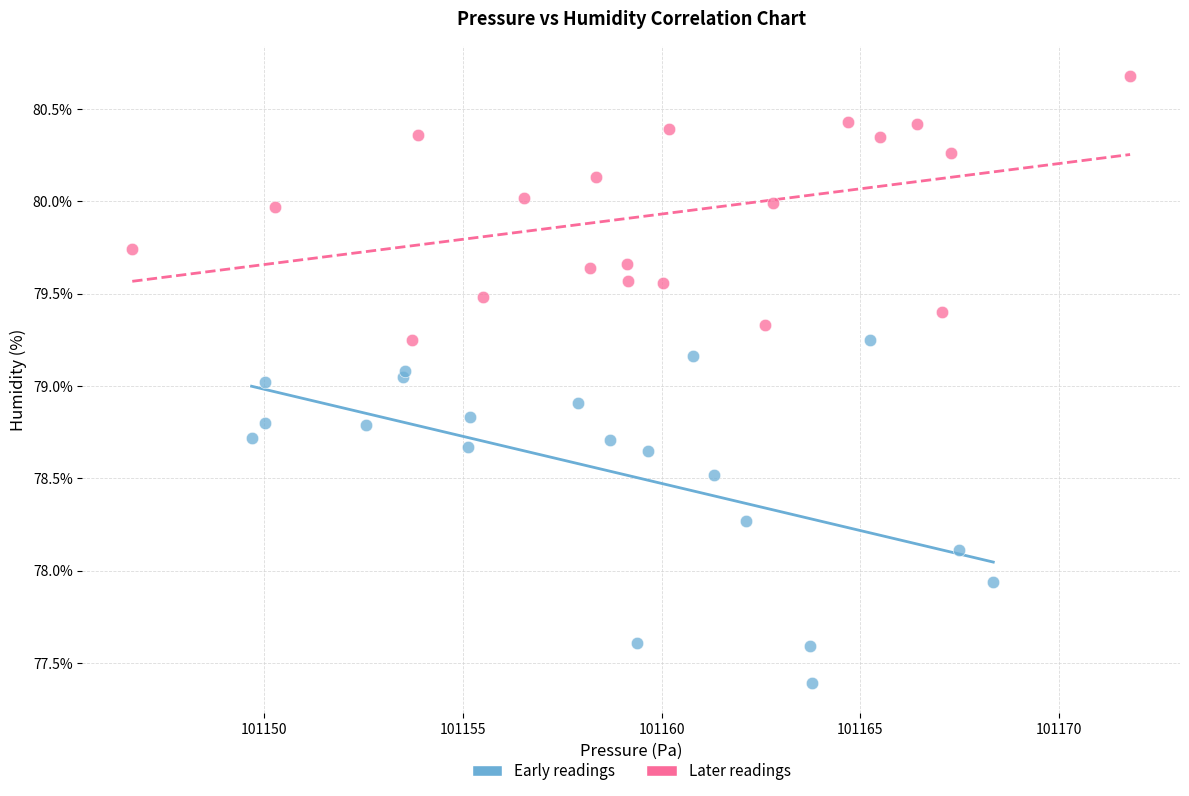

Which series contains the lowest Y value?

Early readings